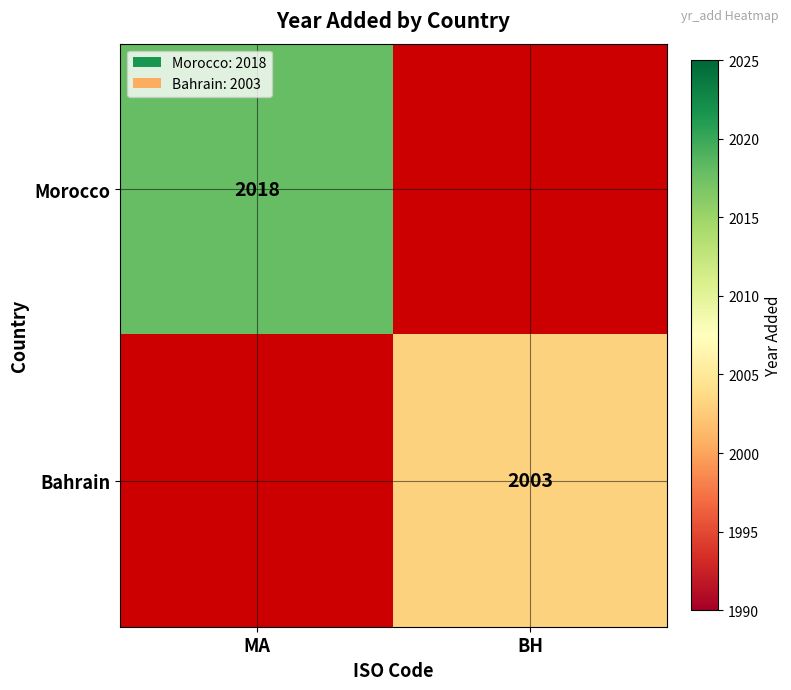

The value of Bahrain at BH is 867.8. True or false?

False